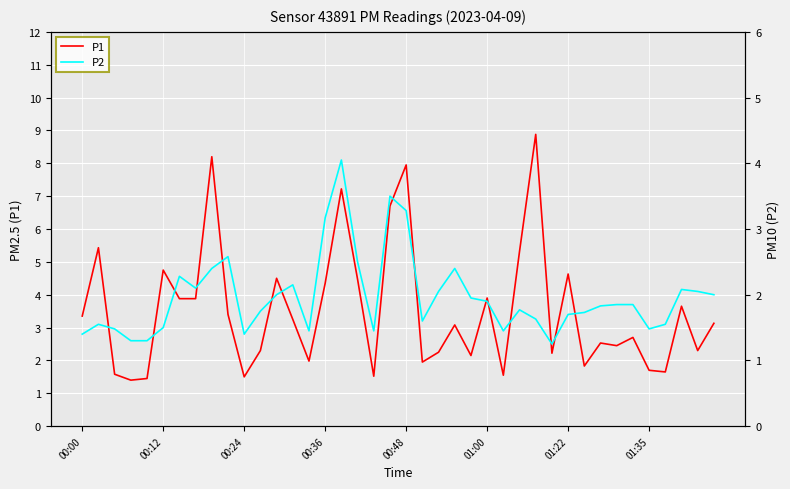

Does the chart display data point markers on the line(s)?

No